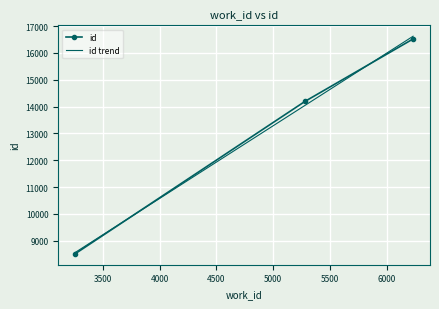

The value at 5283 is 9829. True or false?

False